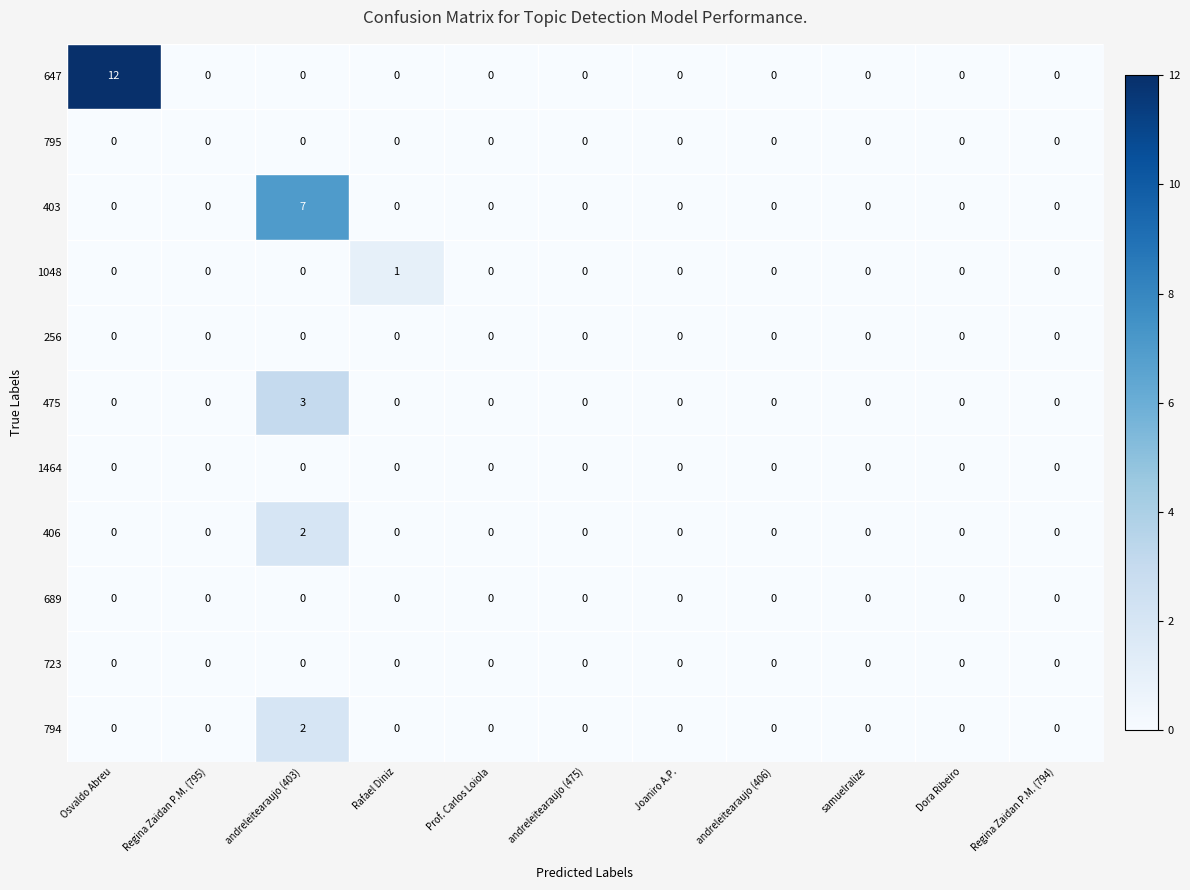

Count the number of categories in the chart.

11